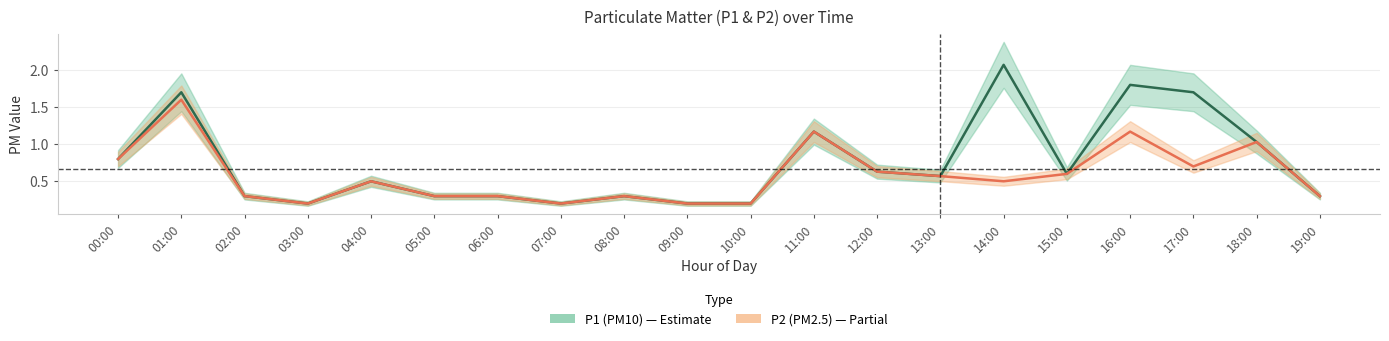

What is the average value of the P2 (PM2.5) series?

0.6